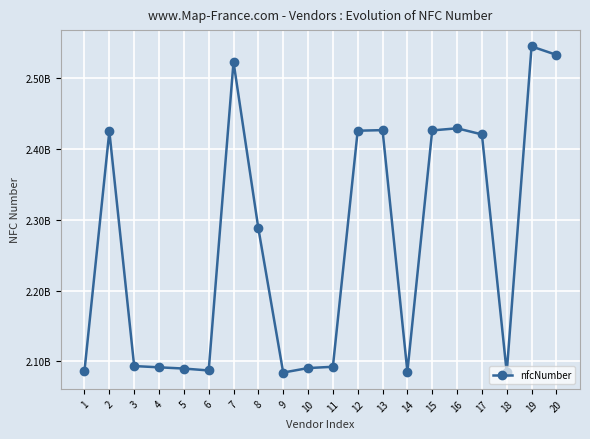

Does the chart have visible grid lines?

Yes